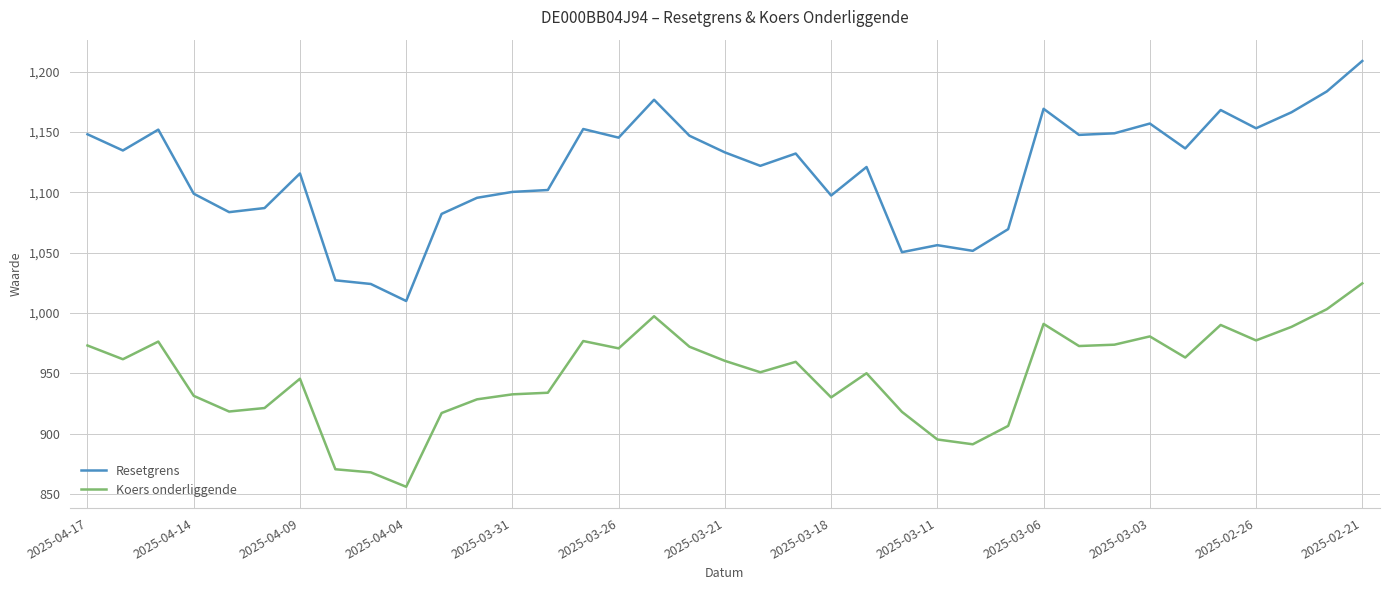

What is the difference between the maximum and minimum values in the Resetgrens series?

199.0